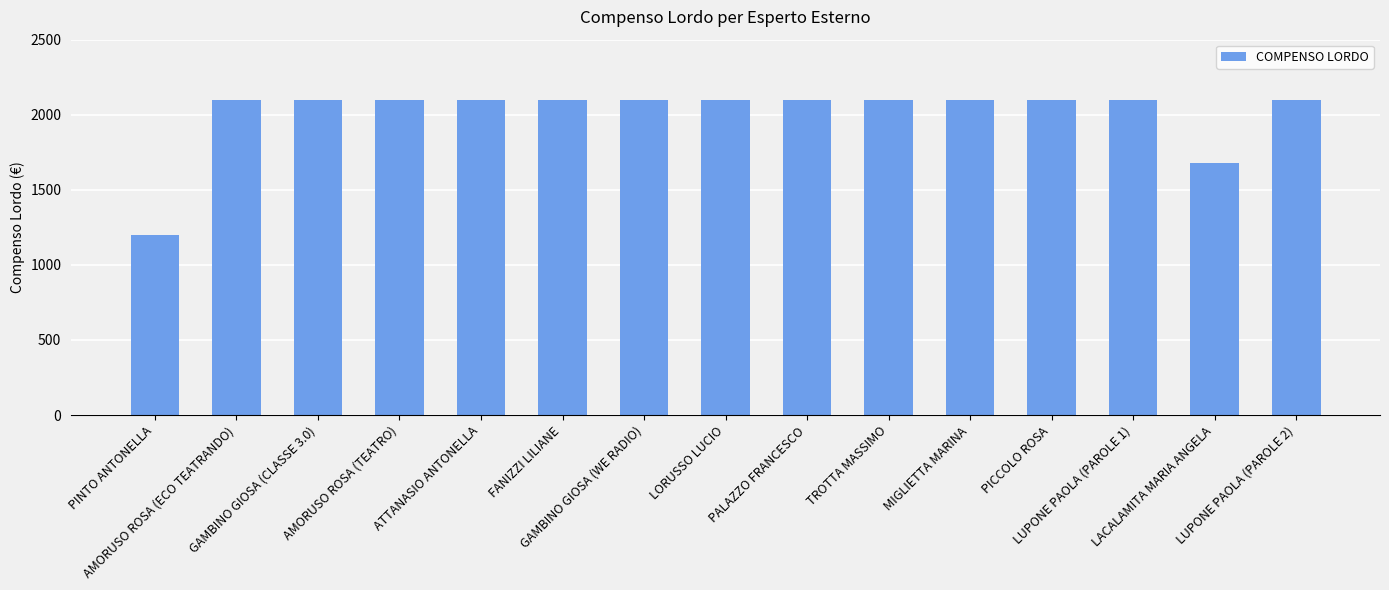

Which label corresponds to the smallest value in the chart?

PINTO ANTONELLA